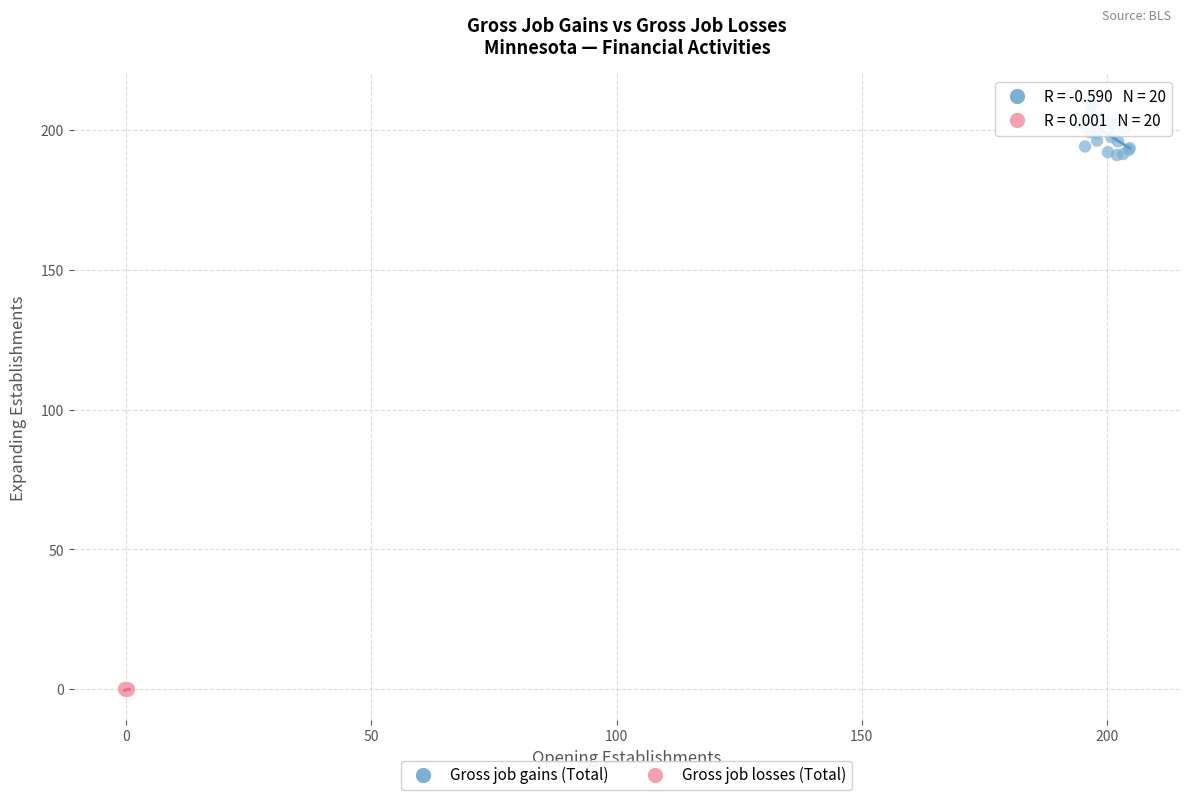

What are all the series names shown in the legend?

Gross job gains (Total), Gross job losses (Total)